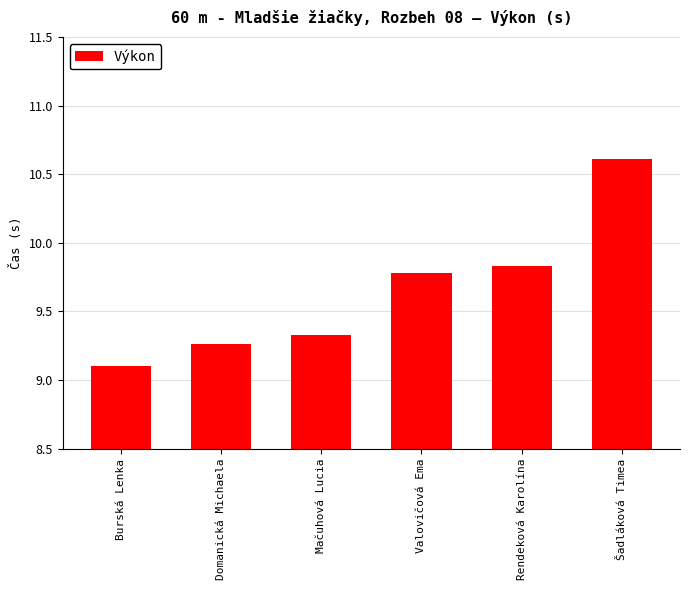

List the labels in order of value, smallest first.

Burská Lenka, Domanická Michaela, Mačuhová Lucia, Valovičová Ema, Rendeková Karolína, Šadláková Timea